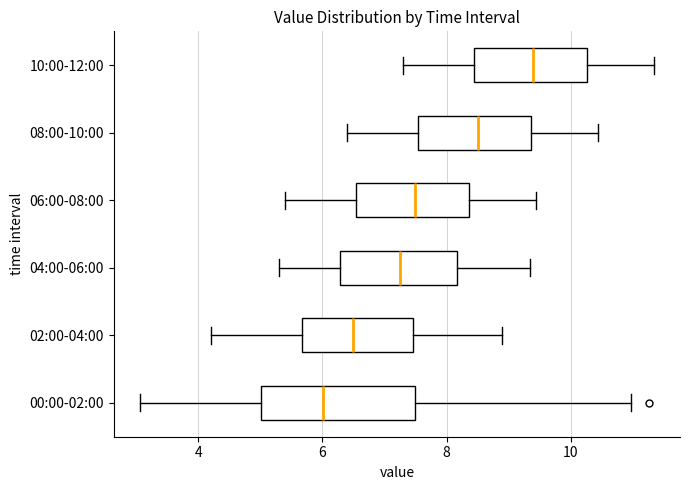

Comparing the boxes themselves (not the whiskers), which one is the widest?

00:00-02:00